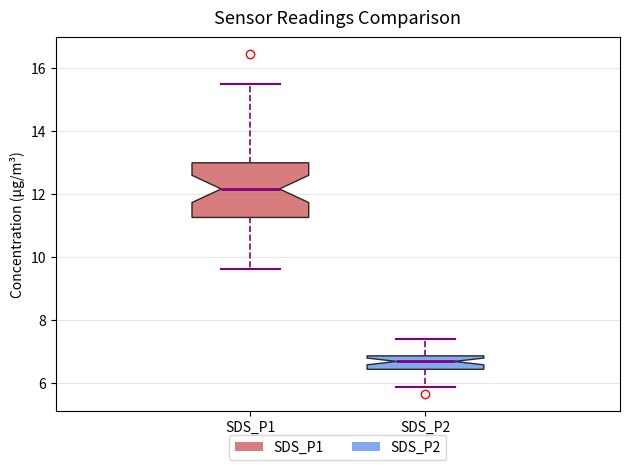

Where does the upper whisker of the box for SDS_P1 end on the y-axis? The values are not printed on the chart, so give them approximately, as read against the axis.

15.4